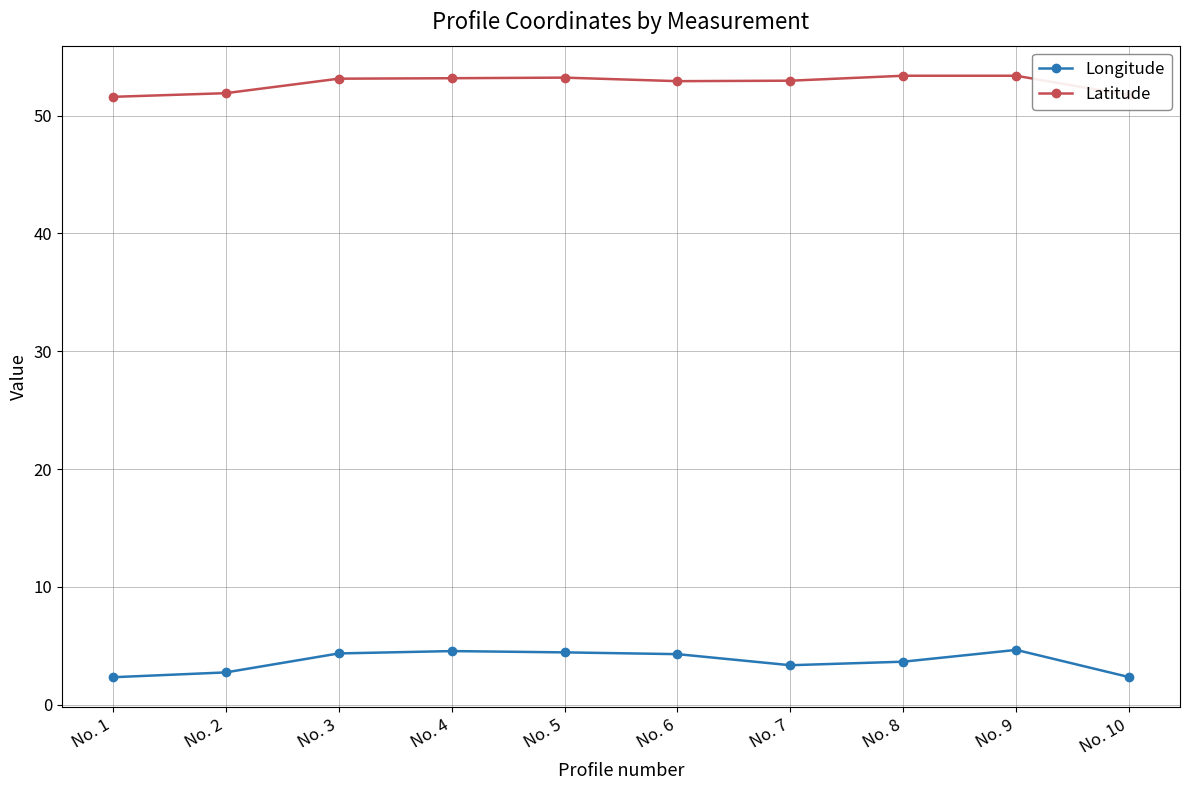

Where does the Longitude series first go above 4?

No. 3